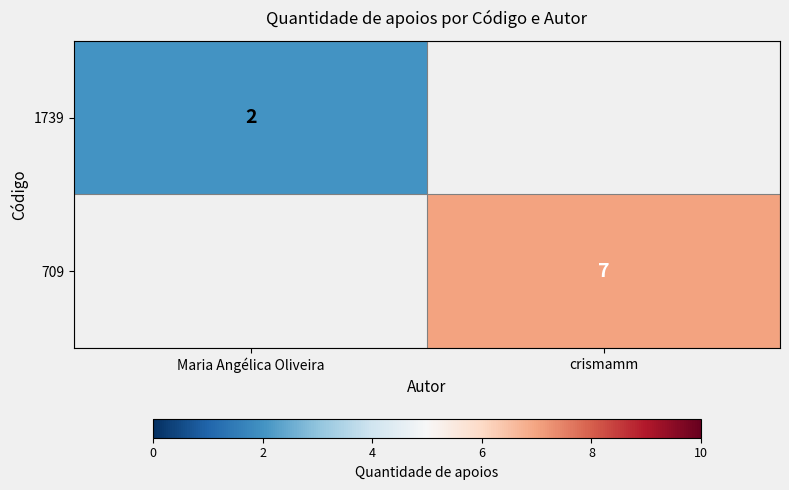

How many distinct data groups are displayed?

2